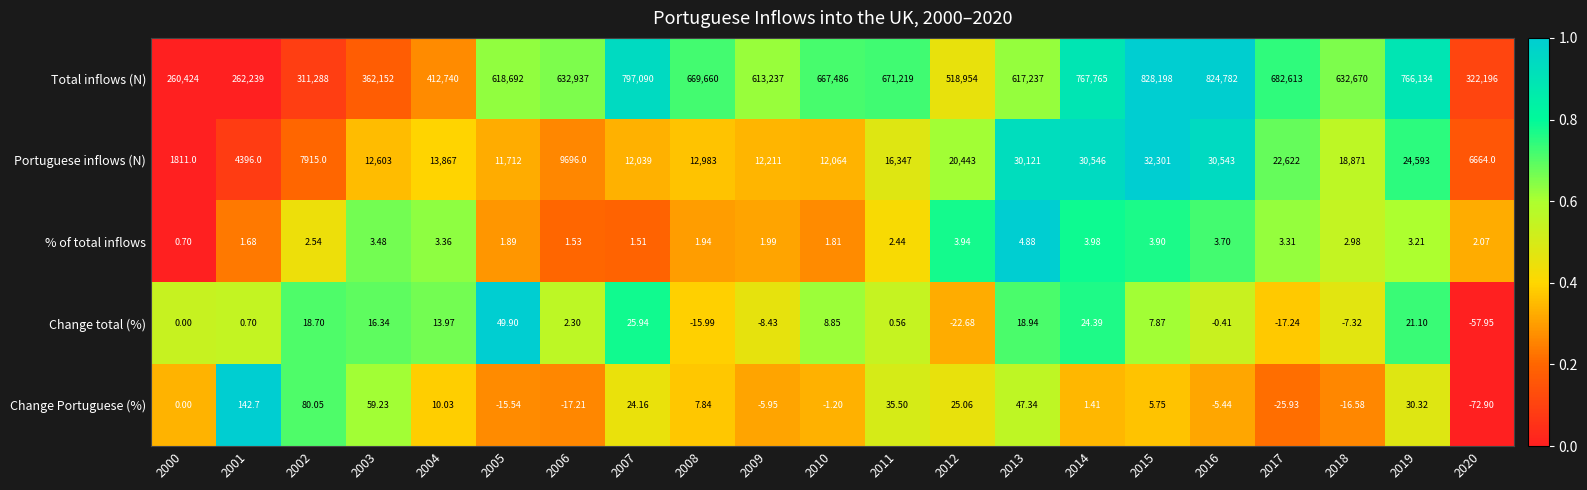

Rank the series at 2001 from lowest to highest value.

Change total (%), % of total inflows, Change Portuguese (%), Portuguese inflows (N), Total inflows (N)